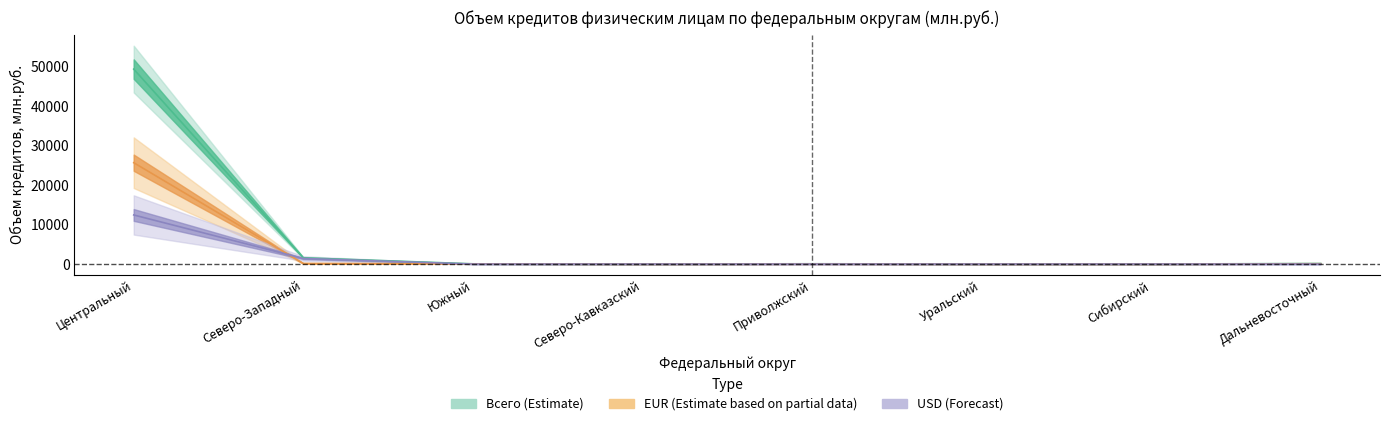

Rank the series by their maximum value, from highest to lowest.

Всего, Объем EUR, Объем USD